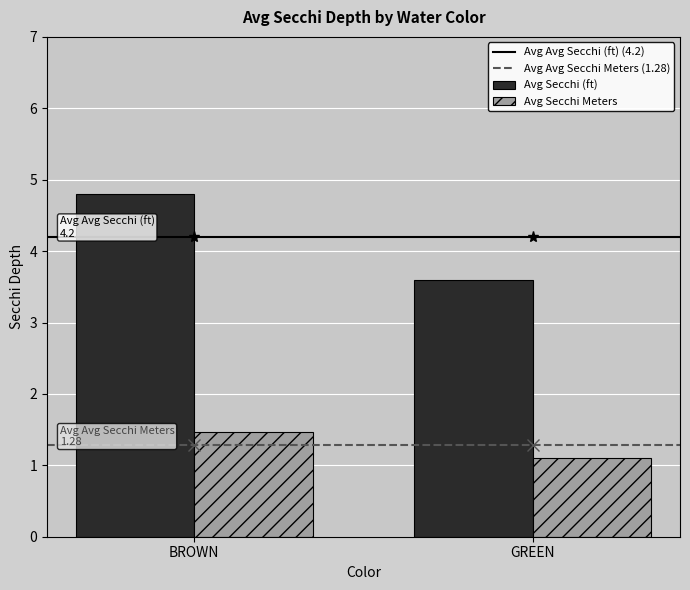

Which category has the lowest value in the Avg Secchi (ft) series?

GREEN